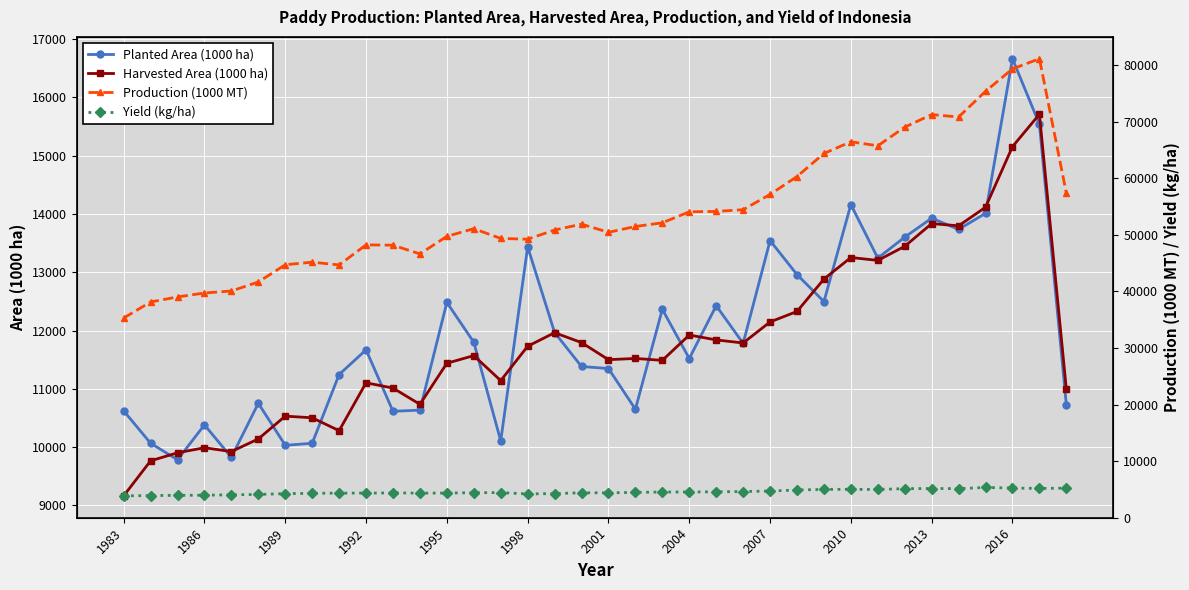

Is it true that Planted Area (1000 ha) equals 20388.8 at 2004?

False